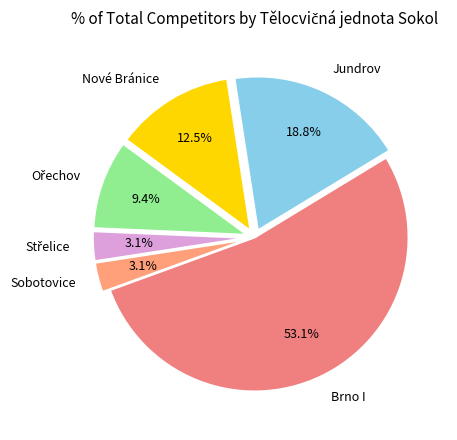

To the nearest percent, what percentage of the pie is Brno I?

53%